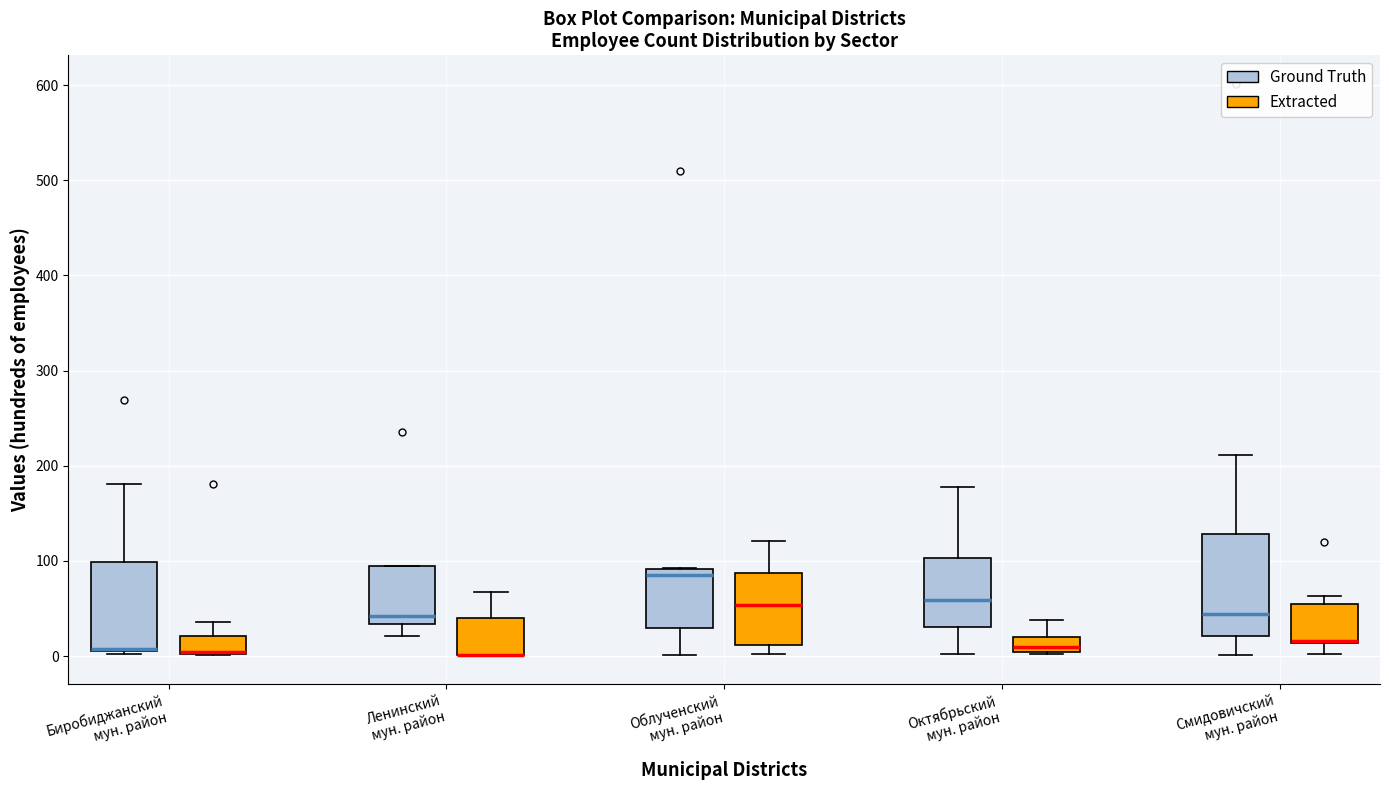

Reading left to right, read every box against the y-axis: the position of its median line, the range the box covers, and the ends of its whiskers. The values are not printed on the chart, so give them approximately, as read against the axis.

Биробиджанский мун. район (Ground Truth): median 10 (drawn on the box's lower edge), box 10 to 100, whiskers 0 to 180
Биробиджанский мун. район (Extracted): median 0 (drawn on the box's lower edge), box 0 to 20, whiskers 0 to 40
Ленинский мун. район (Ground Truth): median 40, box 30 to 90, whiskers 20 to 90
Ленинский мун. район (Extracted): median 0 (drawn on the box's lower edge), box 0 to 40, whiskers 0 to 70
Облученский мун. район (Ground Truth): median 90 (just below the box's upper edge), box 30 to 90, whiskers 0 to 90
Облученский мун. район (Extracted): median 50, box 10 to 90, whiskers 0 to 120
Октябрьский мун. район (Ground Truth): median 60, box 30 to 100, whiskers 0 to 180
Октябрьский мун. район (Extracted): median 10, box 0 to 20, whiskers 0 to 40
Смидовичский мун. район (Ground Truth): median 40, box 20 to 130, whiskers 0 to 210
Смидовичский мун. район (Extracted): median 20 (drawn on the box's lower edge), box 10 to 50, whiskers 0 to 60